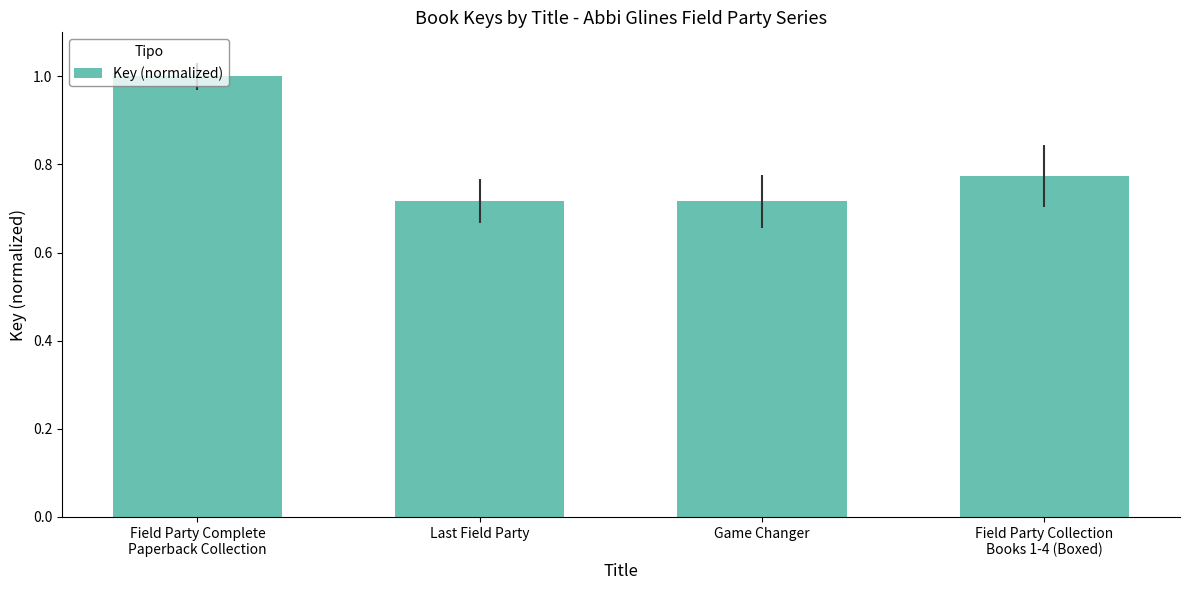

What is the sum of the values at Game Changer and Field Party Collection
Books 1-4 (Boxed)?

1.5